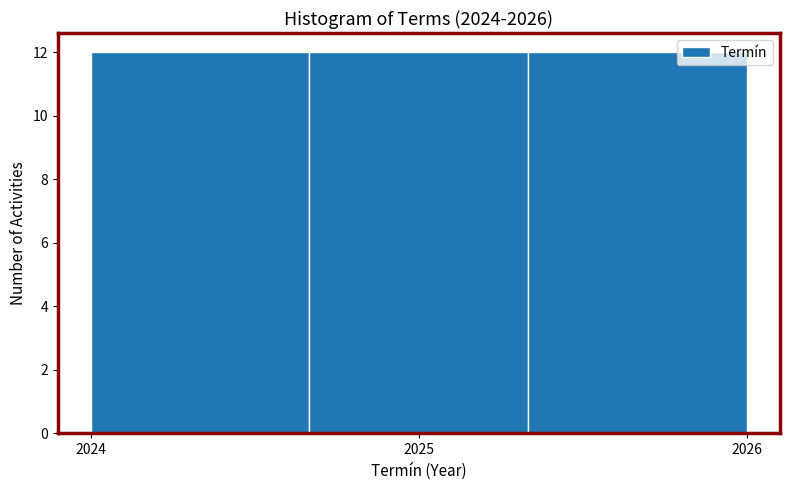

Reading left to right, list every bar in this chart as the range it spans on the x-axis followed by its height. Neither the bar edges nor the heights are printed on the chart, so give them approximately, as read against the axes.

2024.0 to 2024.7: 12
2024.7 to 2025.3: 12
2025.3 to 2026.0: 12